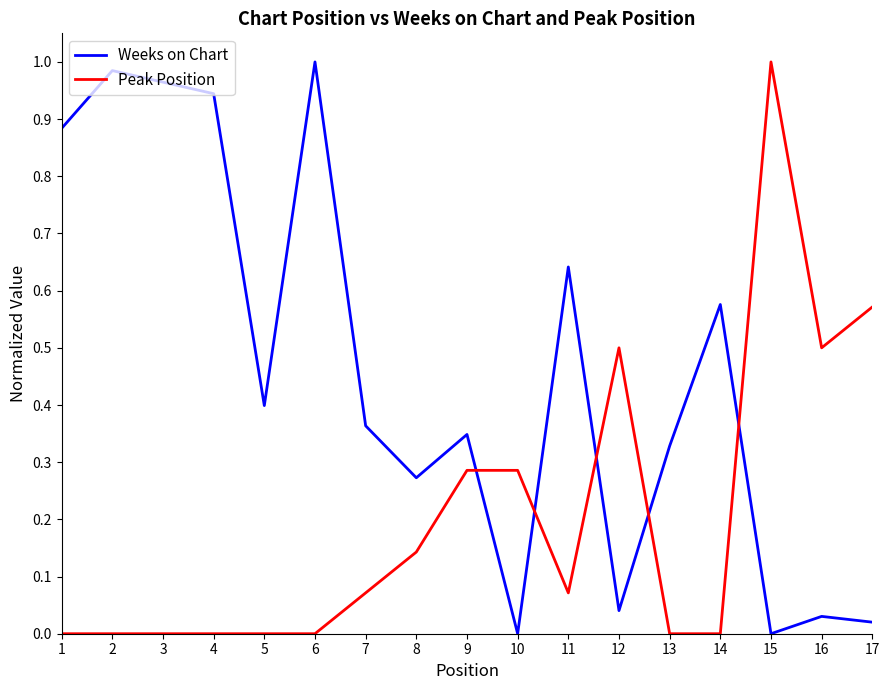

Between 3 and 12, which series saw the biggest shift?

Weeks on Chart